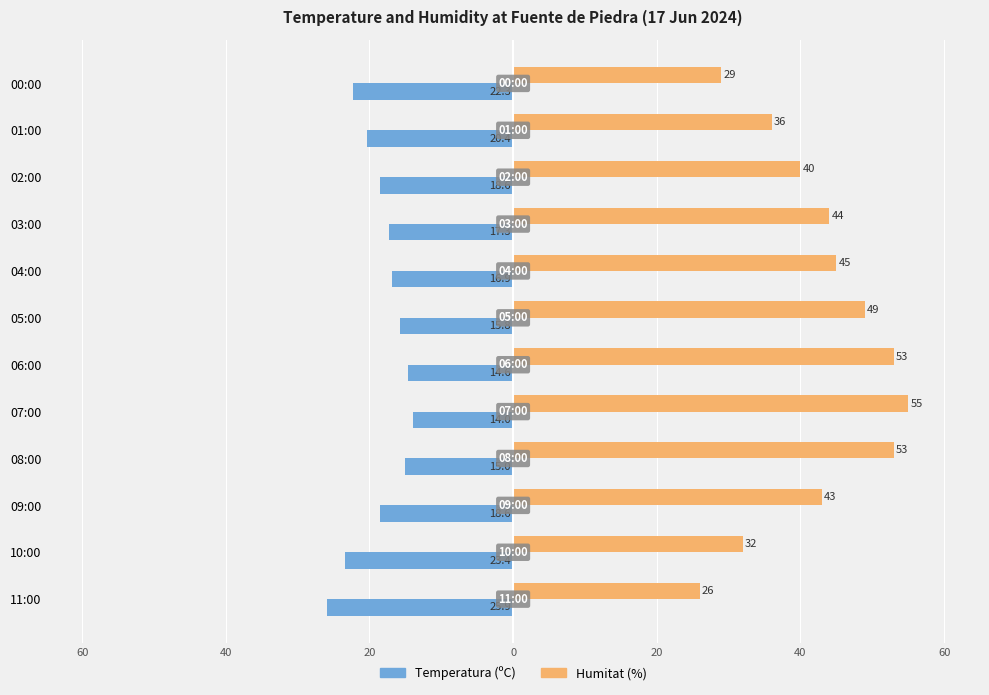

What is the average value of the Humitat (%) series?

42.1